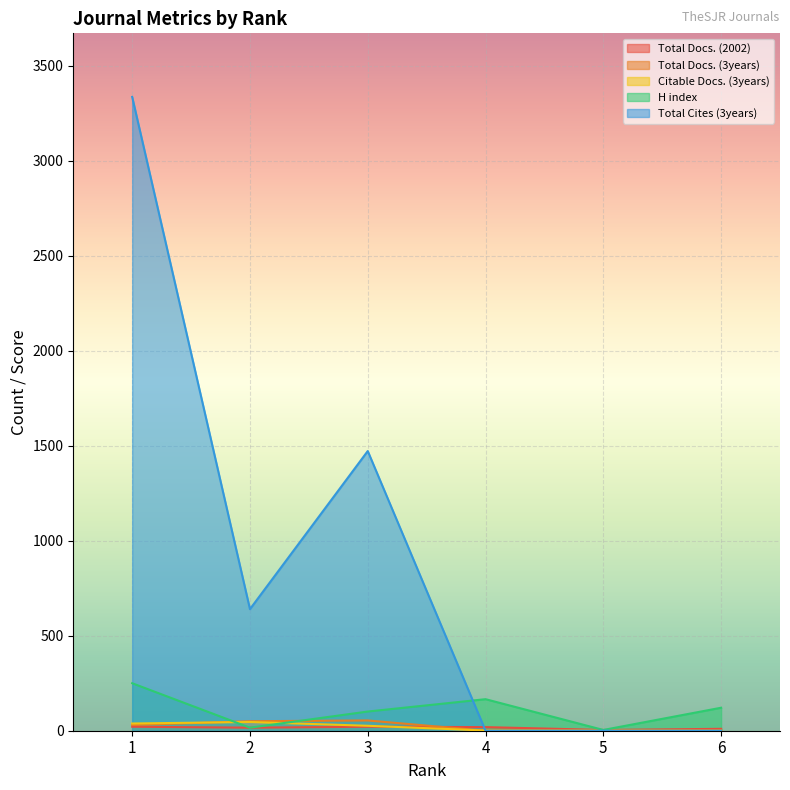

How many interior local peaks does the Total Docs. (2002) series have?

1